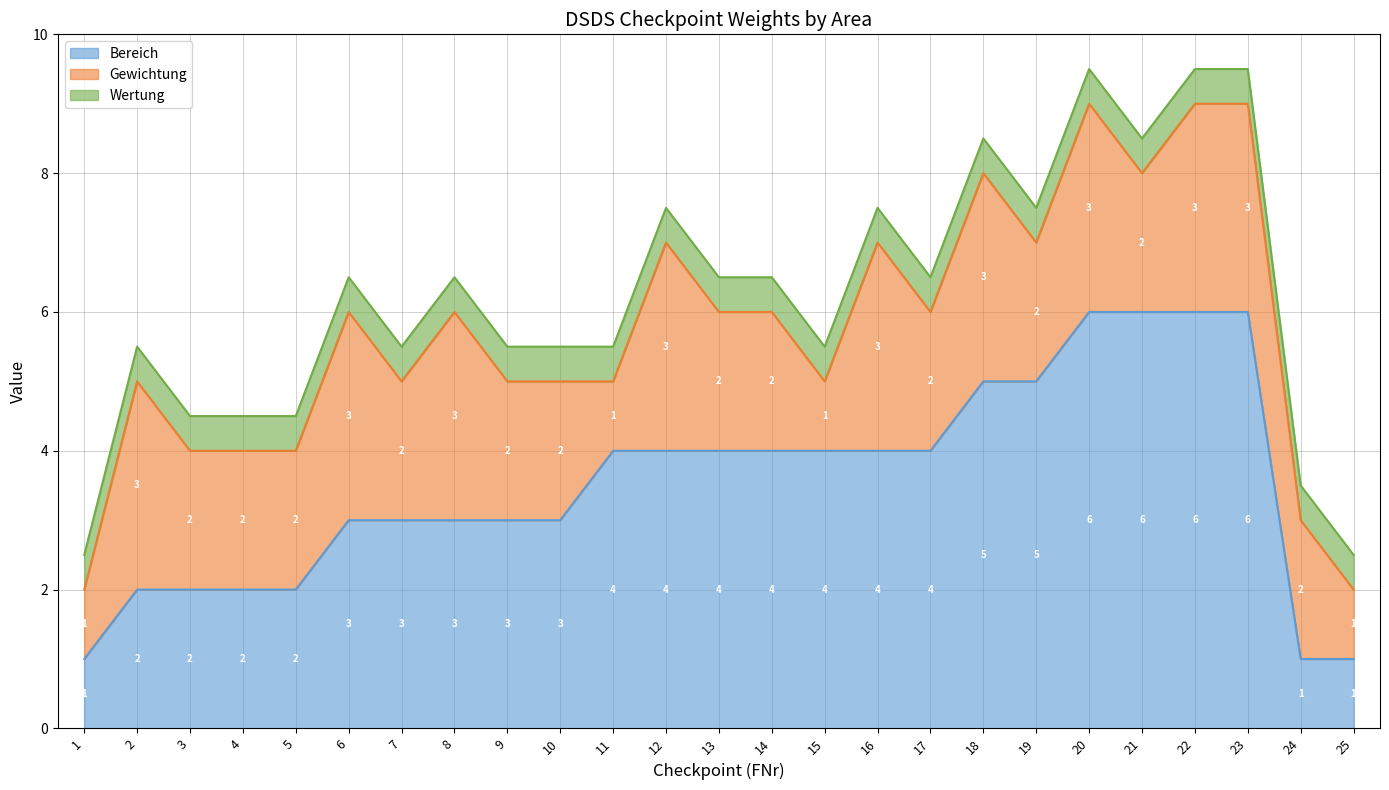

Count the number of categories in the chart.

25